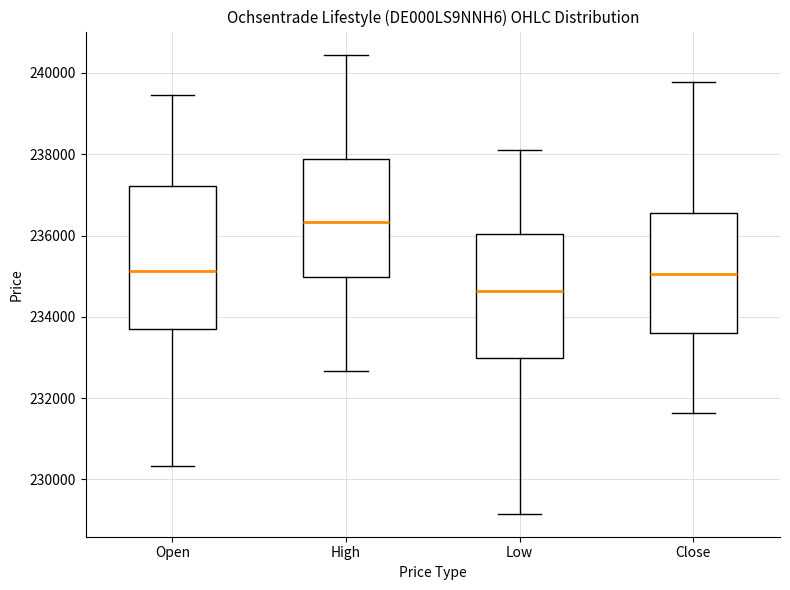

Reading left to right, read every box against the y-axis: the position of its median line, the range the box covers, and the ends of its whiskers. The values are not printed on the chart, so give them approximately, as read against the axis.

Open: median 235200, box 233600 to 237200, whiskers 230400 to 239400
High: median 236400, box 235000 to 237800, whiskers 232600 to 240400
Low: median 234600, box 233000 to 236000, whiskers 229200 to 238200
Close: median 235000, box 233600 to 236600, whiskers 231600 to 239800